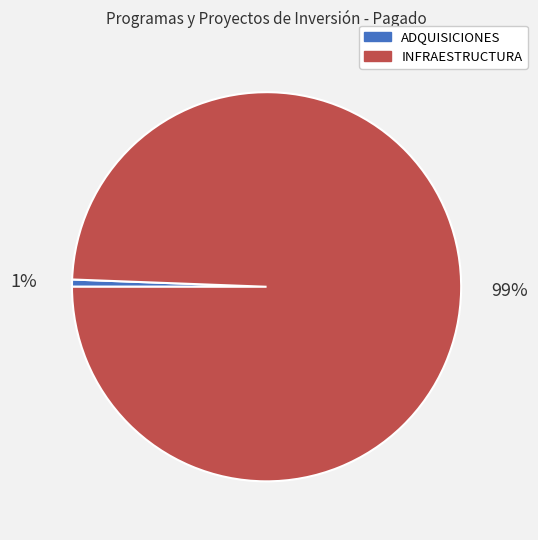

To the nearest percent, what is the average slice percentage?

50%